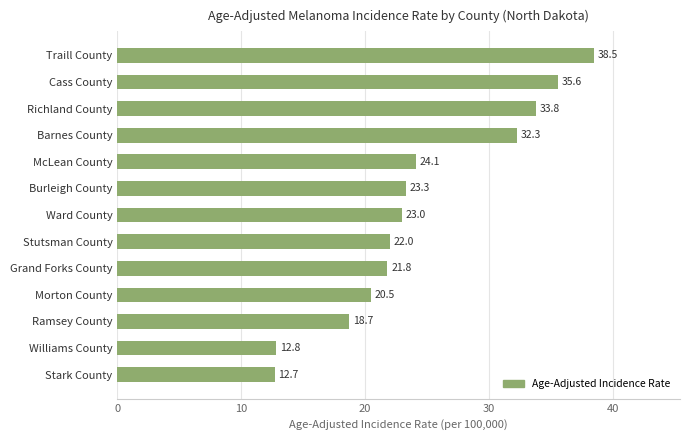

Rank the categories by value from lowest to highest.

Stark County, Williams County, Ramsey County, Morton County, Grand Forks County, Stutsman County, Ward County, Burleigh County, McLean County, Barnes County, Richland County, Cass County, Traill County